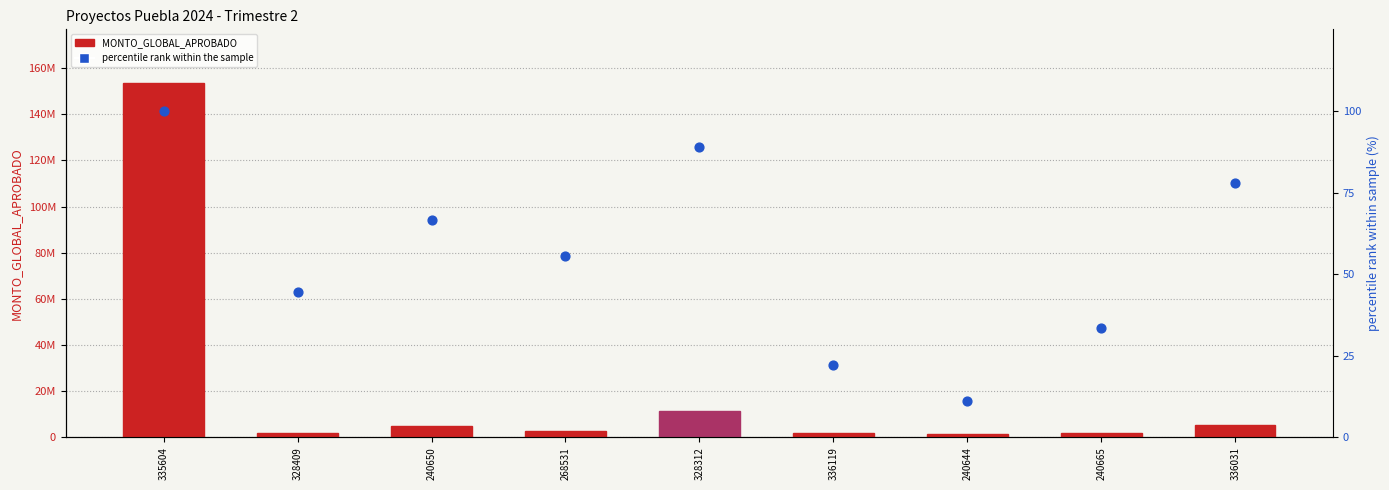

Which series has the largest total across all categories?

MONTO_GLOBAL_APROBADO